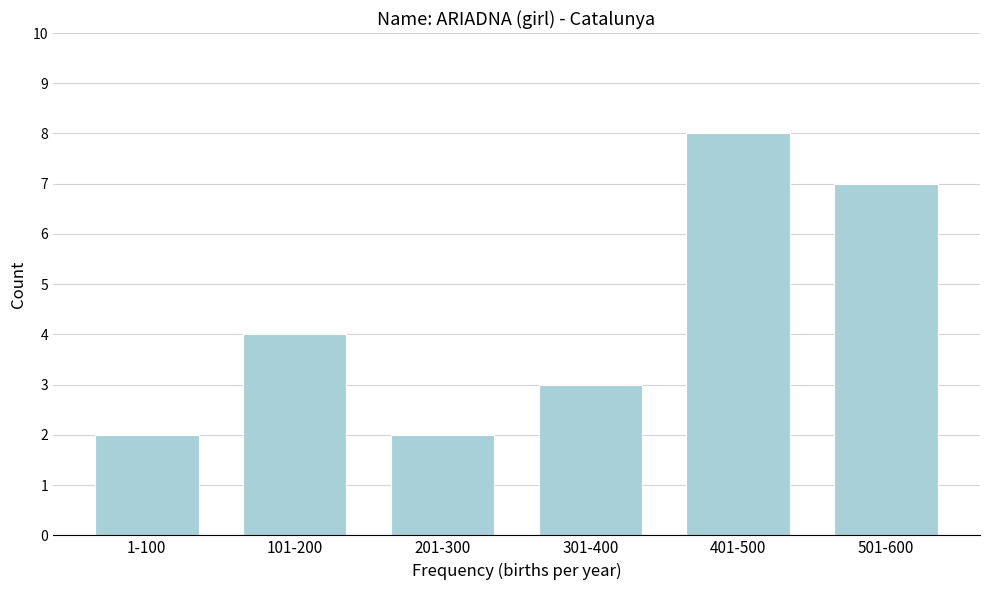

Reading left to right, extract all data points from this chart.

1-100=2	101-200=4	201-300=2	301-400=3	401-500=8	501-600=7